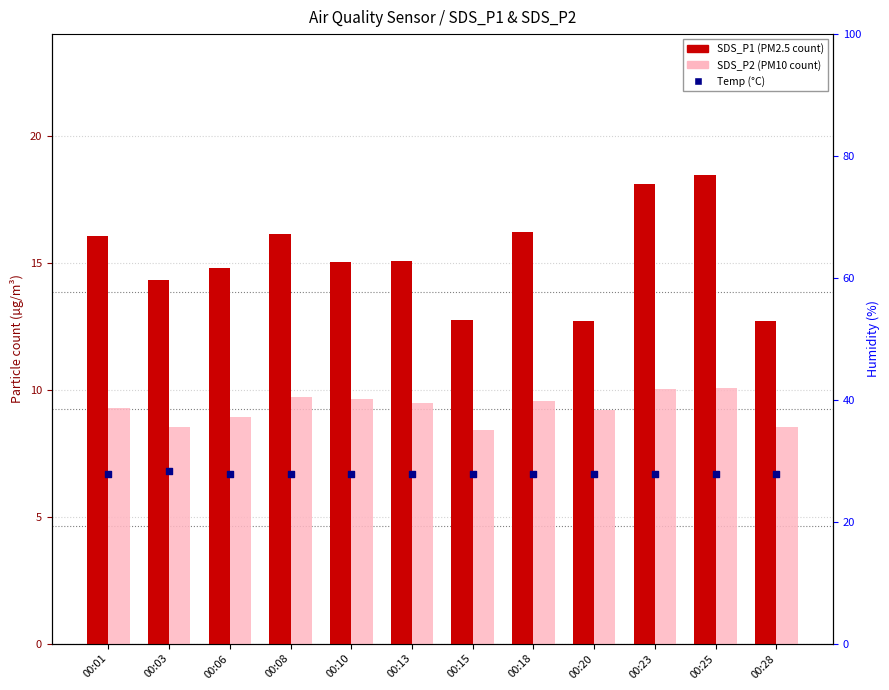

Which series has the largest total across all categories?

SDS_P1